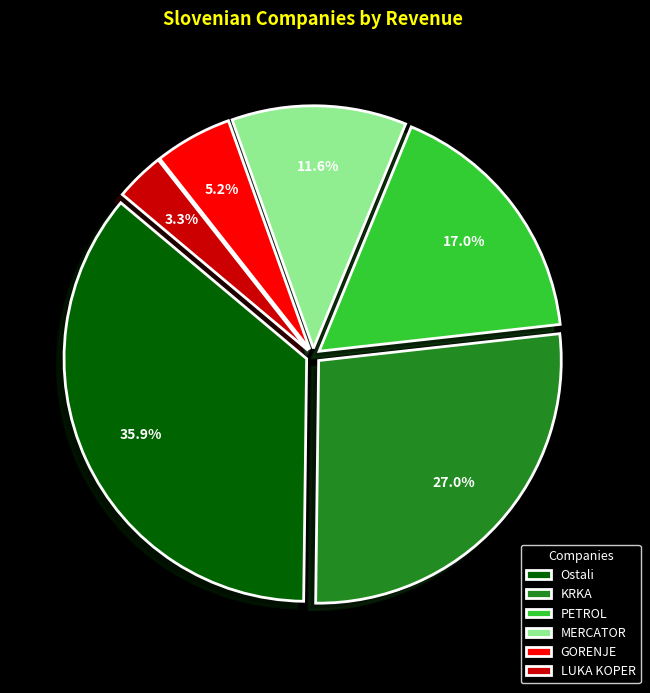

What percentage is the Ostali slice, to the nearest percent?

36%